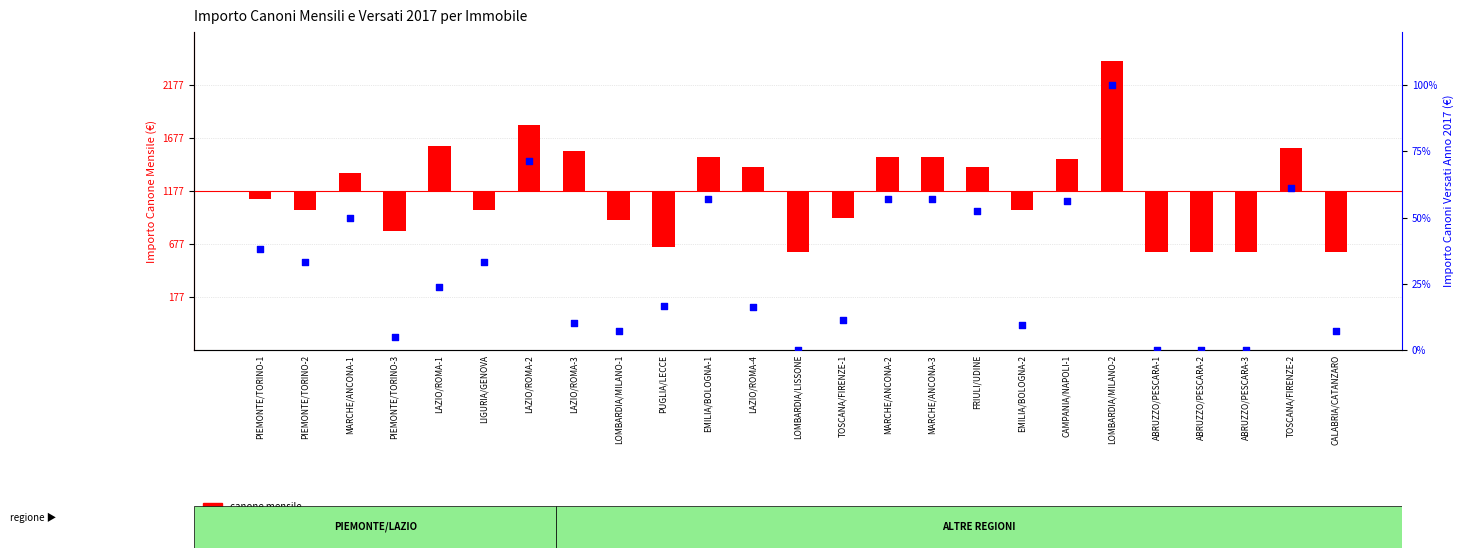

Which series reaches the maximum Y coordinate?

canone mensile centrato